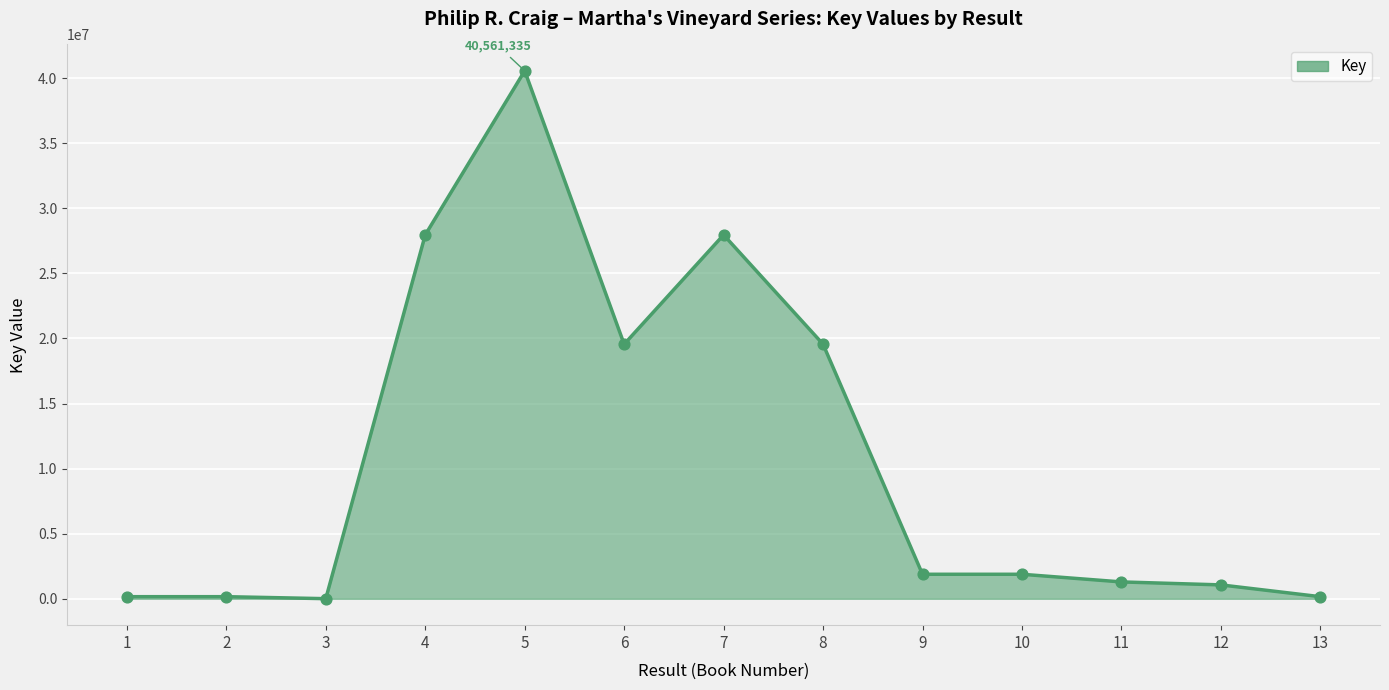

Approximately how many times larger is the value at 10 compared to 4?

0.1